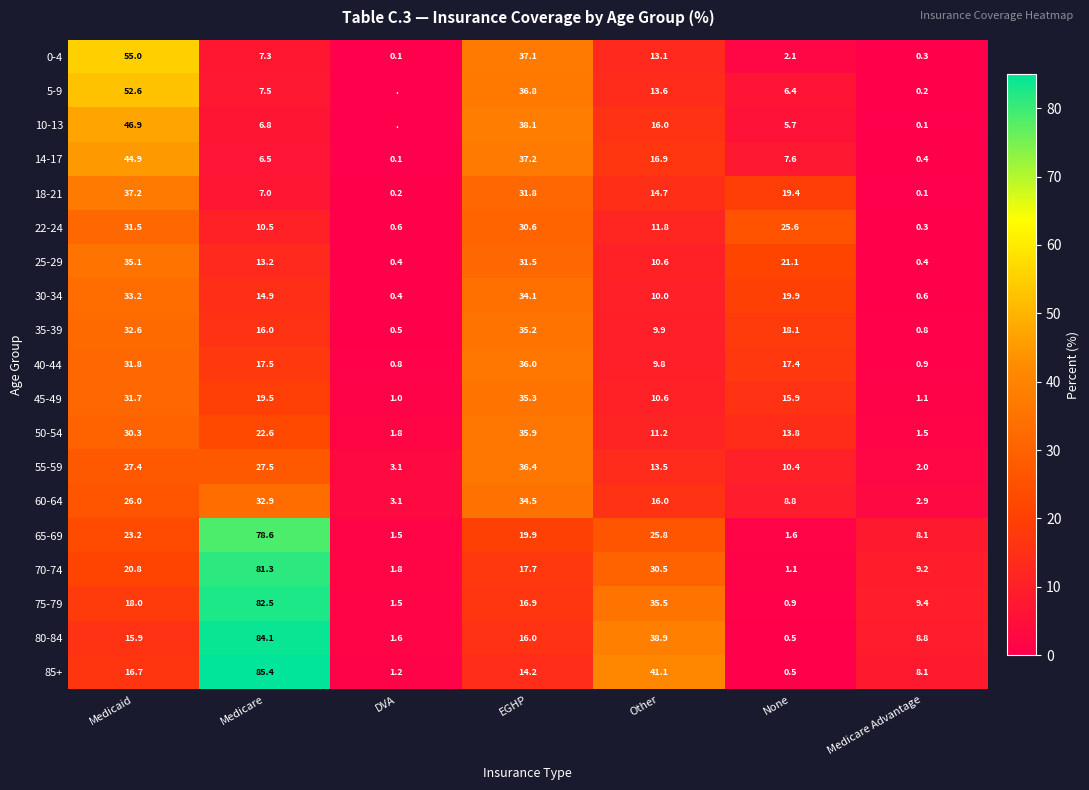

Which category has the highest value in the 70-74 series?

Medicare